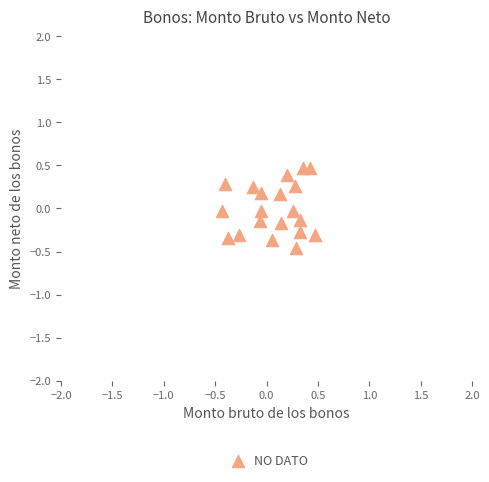

What is the range of Y values (max minus min)?

0.9